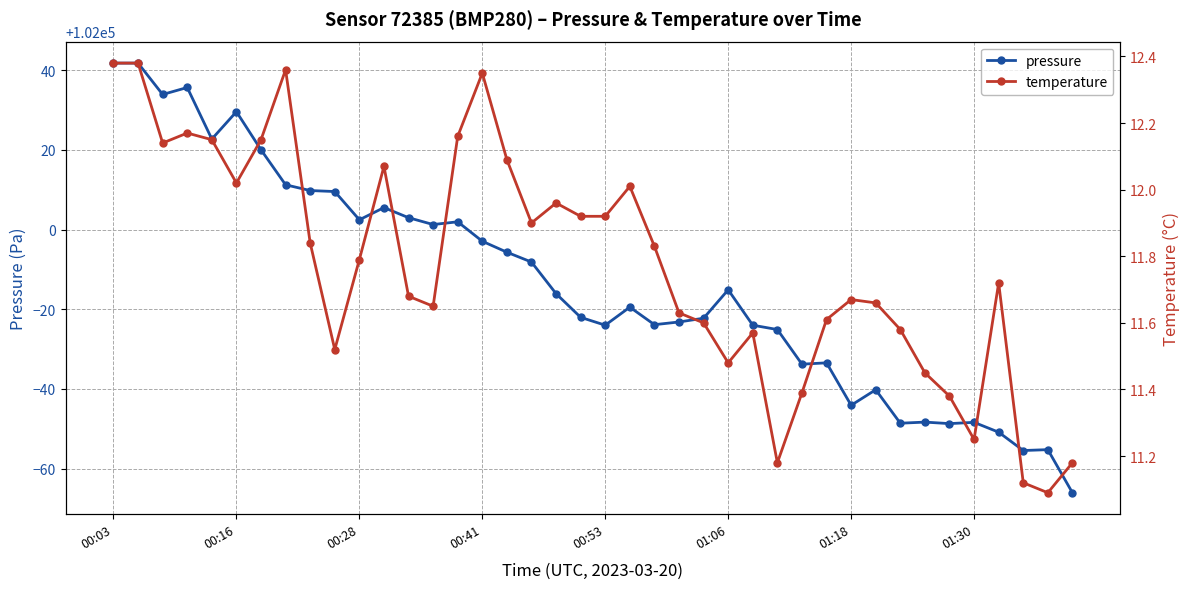

The pressure series shows 21131.3 at 00:28. True or false?

False